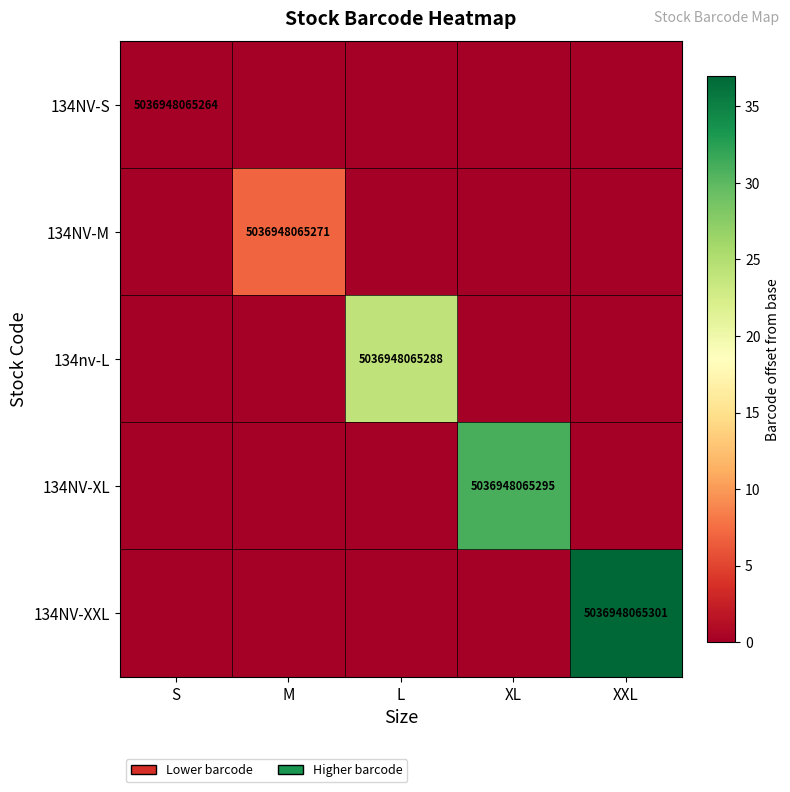

The 134NV-XXL series shows 5036948065301 at XXL. True or false?

True